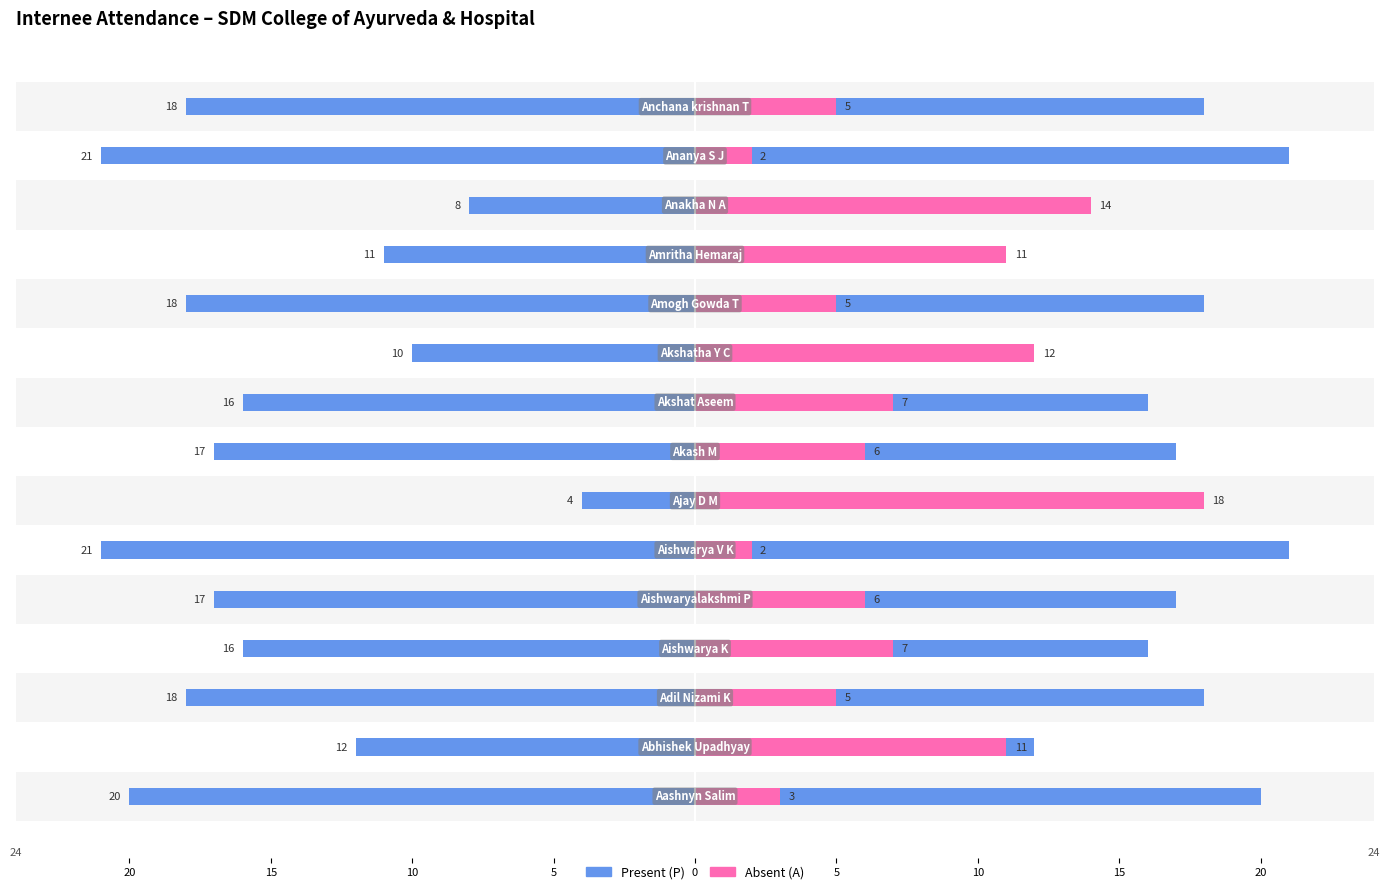

At 0, list the series in order from largest to smallest.

Present (P), Absent (A)